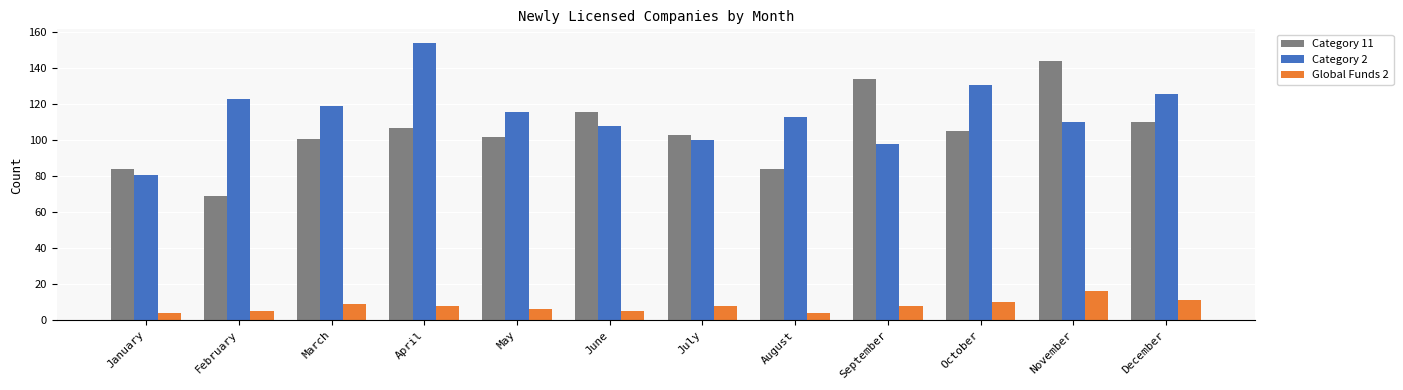

What is the smallest value displayed?

4